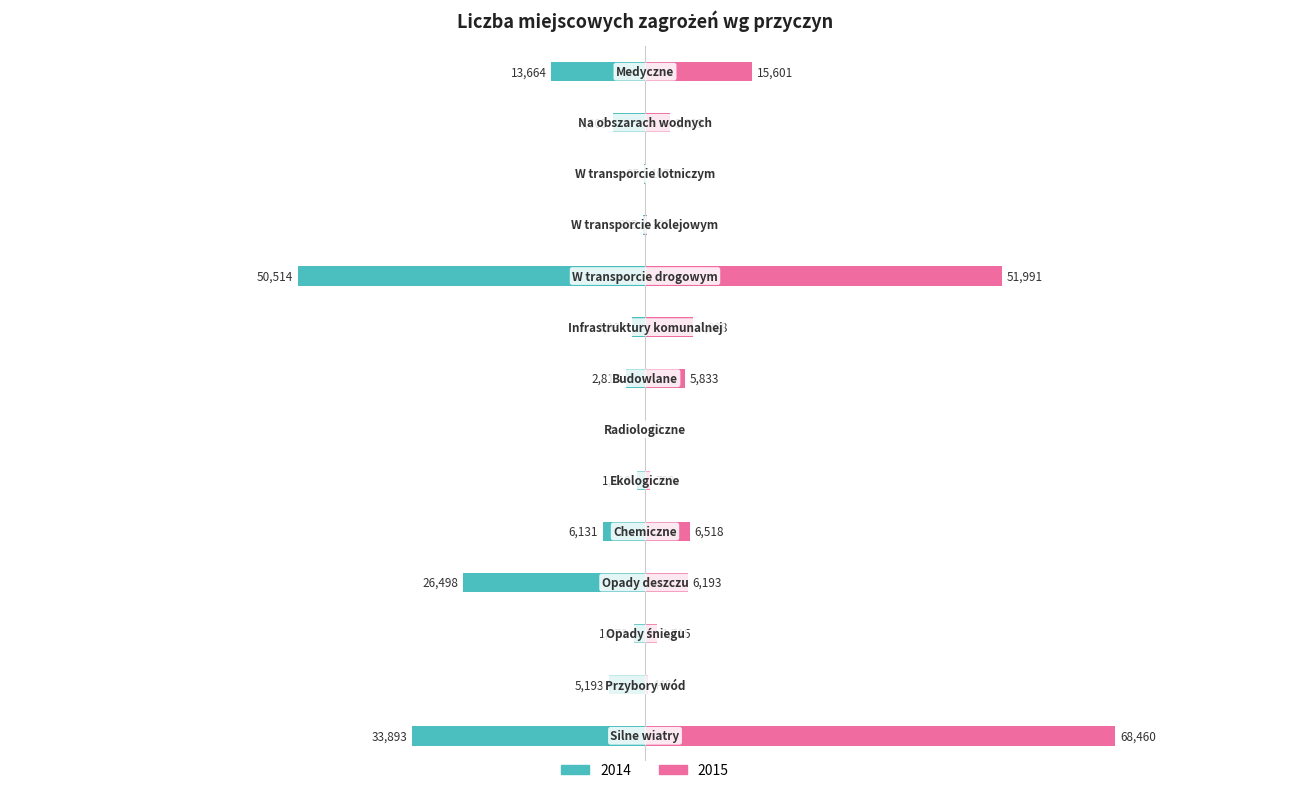

At which label does 2015 reach its minimum?

Radiologiczne